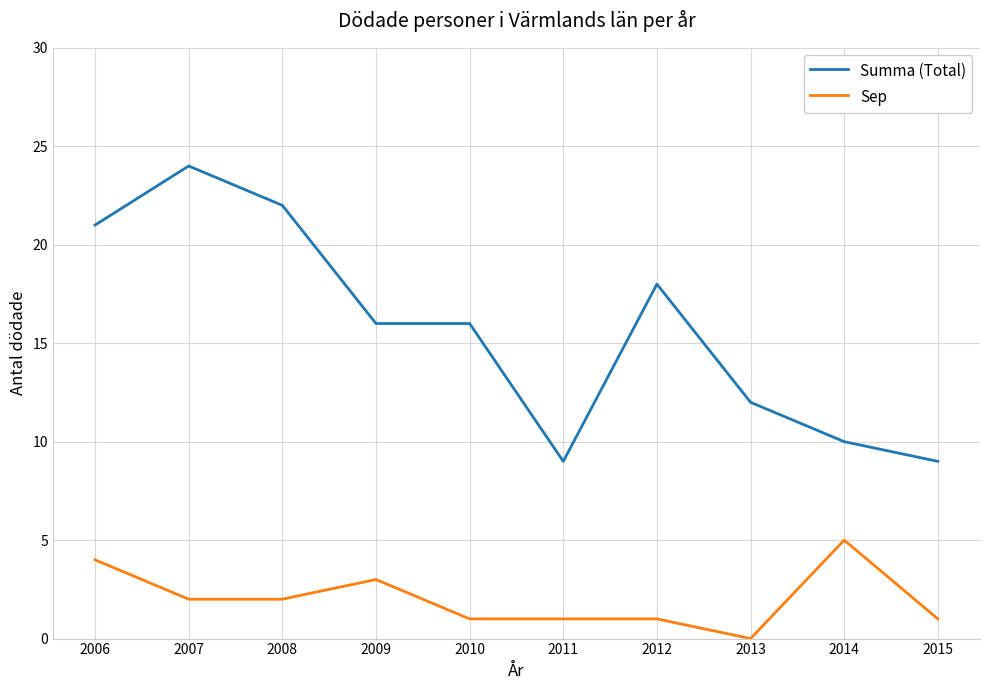

Is this an area chart (filled region under the line)?

No